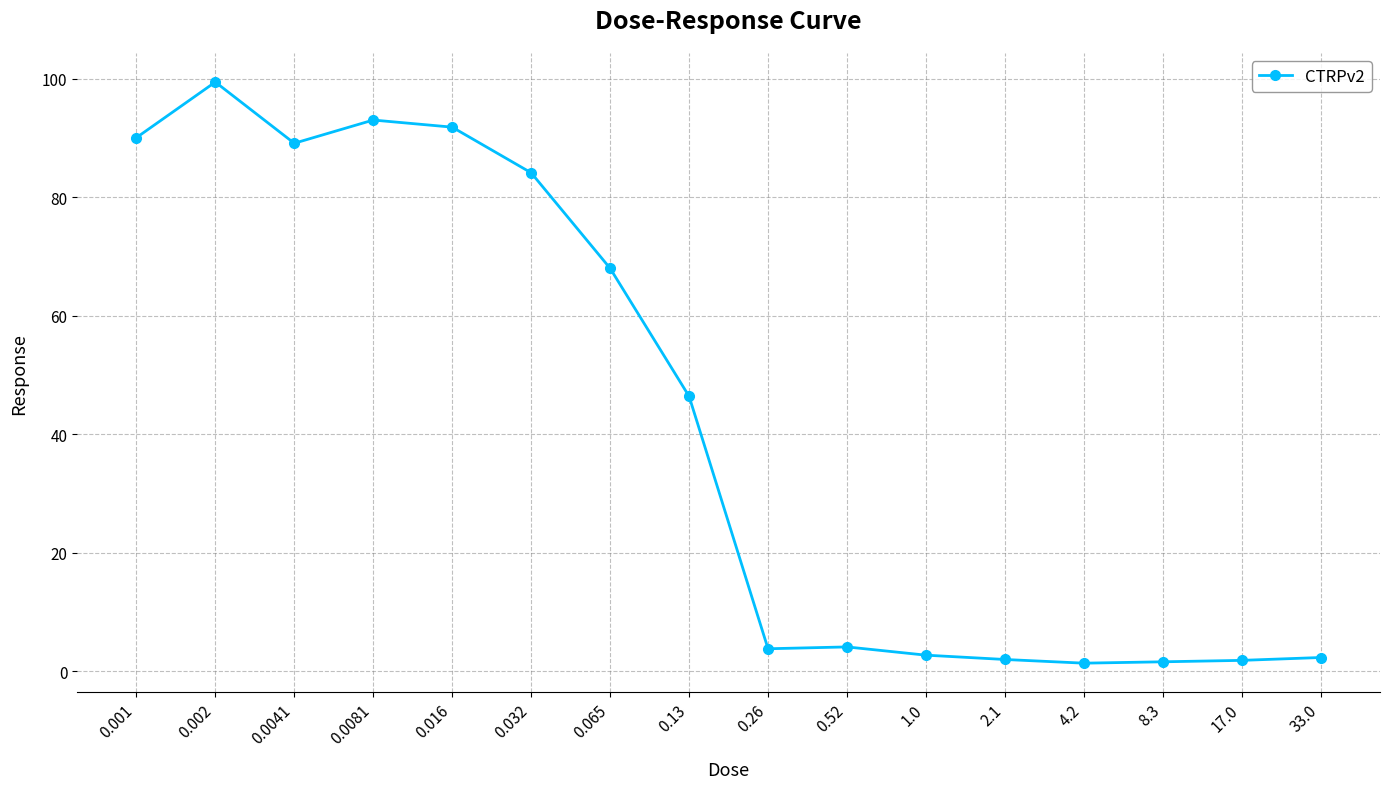

Which category has the highest value across all series?

0.002